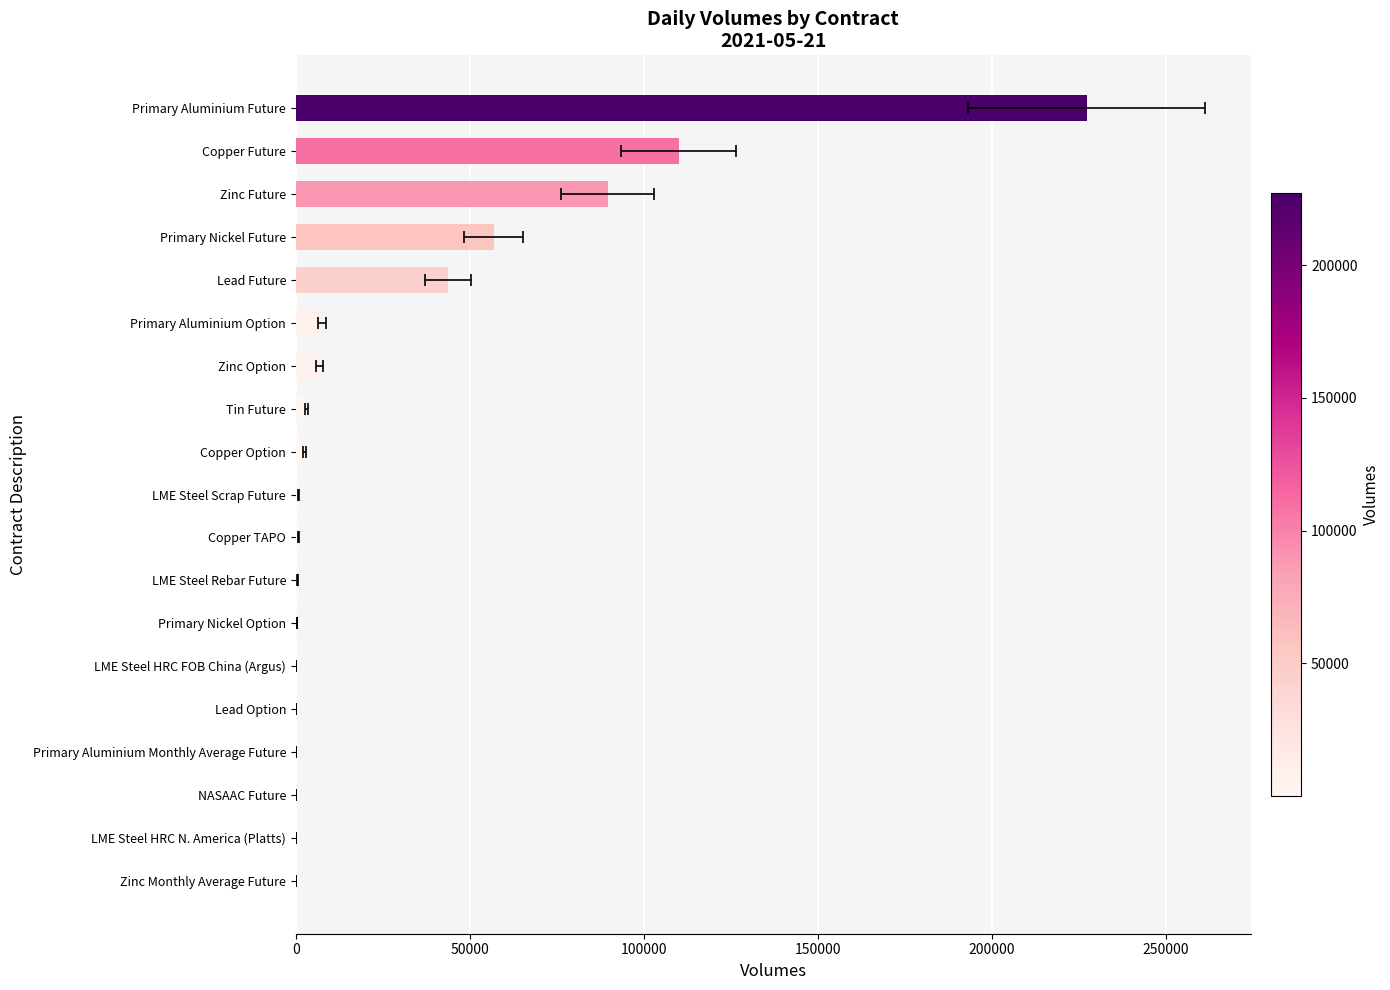

Are the bars horizontal?

Yes